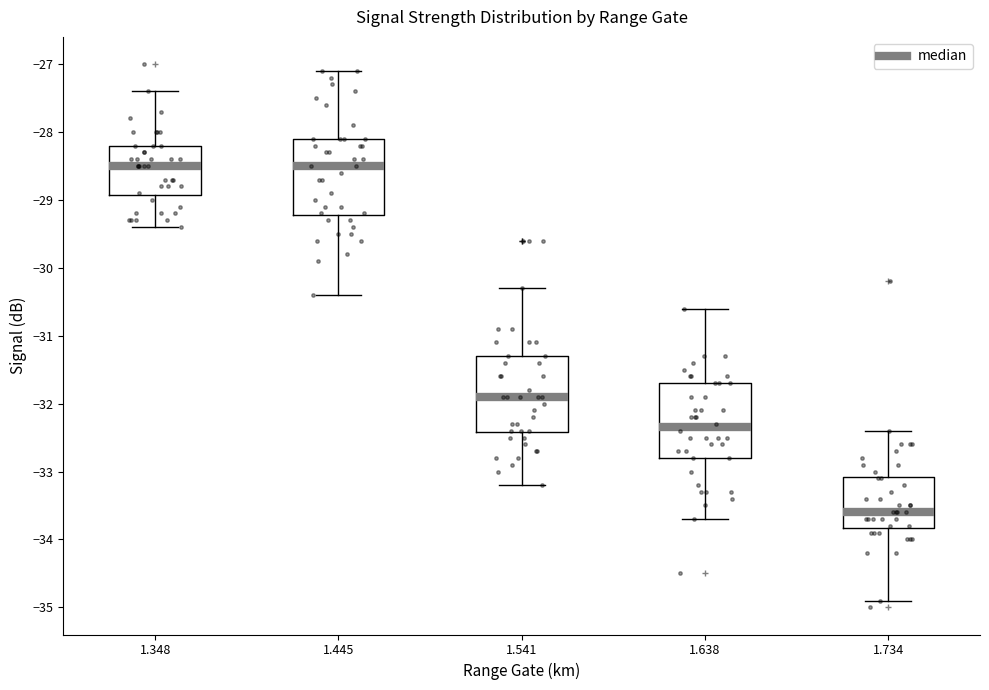

Reading left to right, transcribe this box plot: for each box, give where its median line is, the range the box spans, and where its two whiskers end, as read against the y-axis. The values are not printed on the chart, so give them approximately, as read against the axis.

1.348: median -28.5, box -28.9 to -28.2, whiskers -29.4 to -27.4
1.445: median -28.5, box -29.2 to -28.1, whiskers -30.4 to -27.1
1.541: median -31.9, box -32.4 to -31.3, whiskers -33.2 to -30.3
1.638: median -32.3, box -32.8 to -31.7, whiskers -33.7 to -30.6
1.734: median -33.6, box -33.8 to -33.1, whiskers -34.9 to -32.4